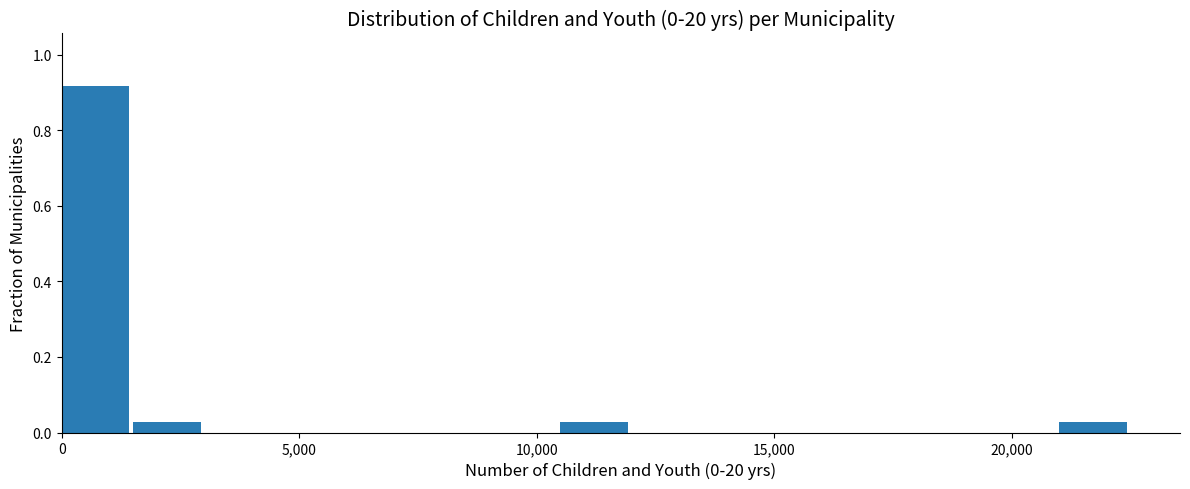

Read against the x-axis, roughly where is the centre of the tallest bar?

500